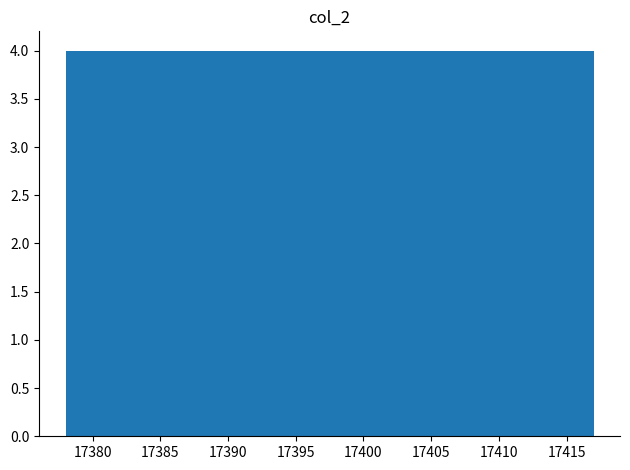

Reading left to right, transcribe this chart: for each bar, give the range it covers on the x-axis and its height. Neither the bar edges nor the heights are printed on the chart, so give them approximately, as read against the axes.

17378.0 to 17381.9: 4
17381.9 to 17385.8: 4
17385.8 to 17389.7: 4
17389.7 to 17393.6: 4
17393.6 to 17397.5: 4
17397.5 to 17401.4: 4
17401.4 to 17405.3: 4
17405.3 to 17409.2: 4
17409.2 to 17413.1: 4
17413.1 to 17417.0: 4